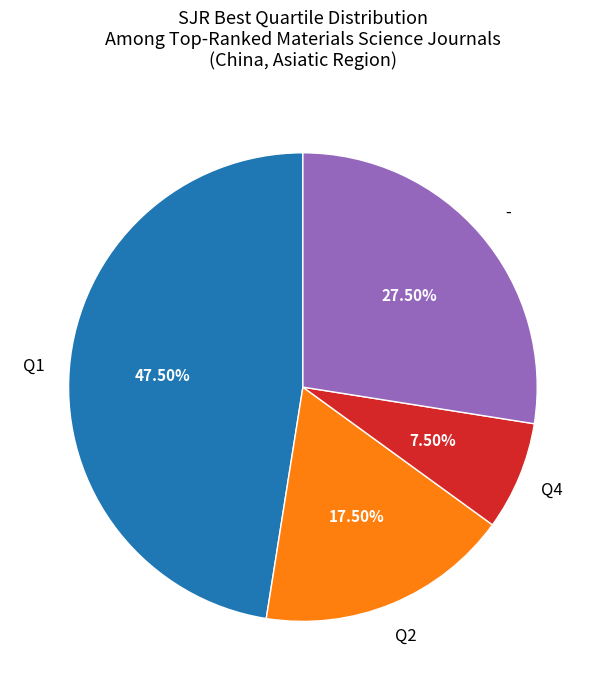

Between Q1 and -, which is larger?

Q1